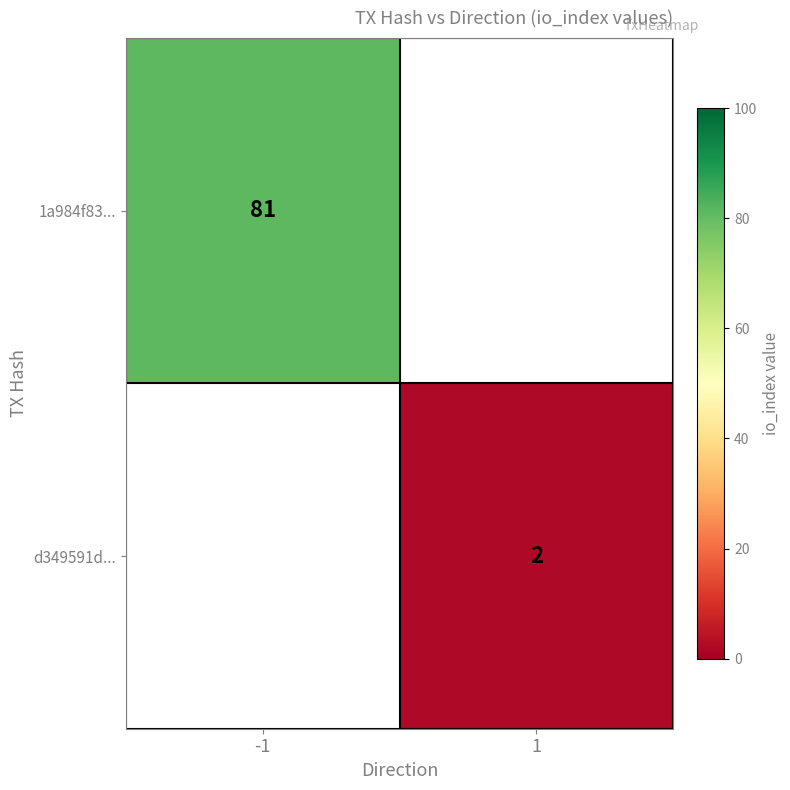

Is the value of d349591d... at 1 greater than the value of 1a984f83... at -1?

No